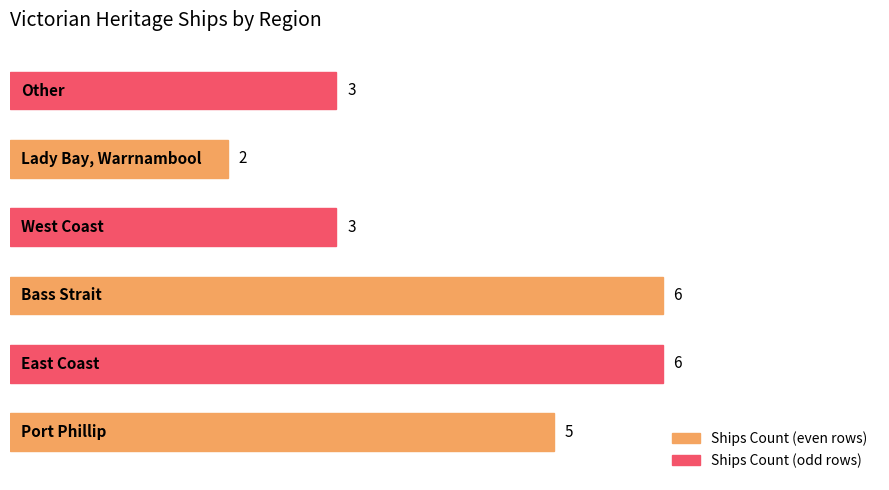

Between Other and Lady Bay, Warrnambool, which is larger?

Other